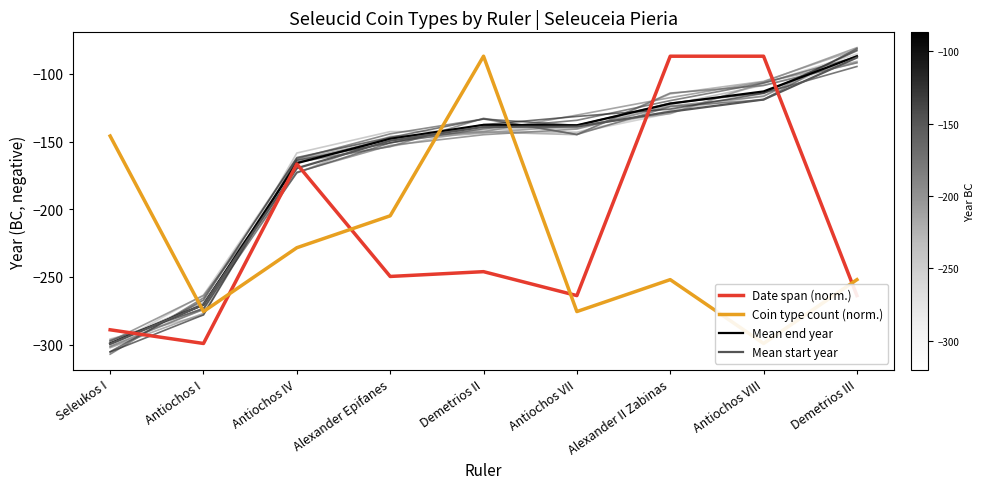

Is this an area chart (filled region under the line)?

No